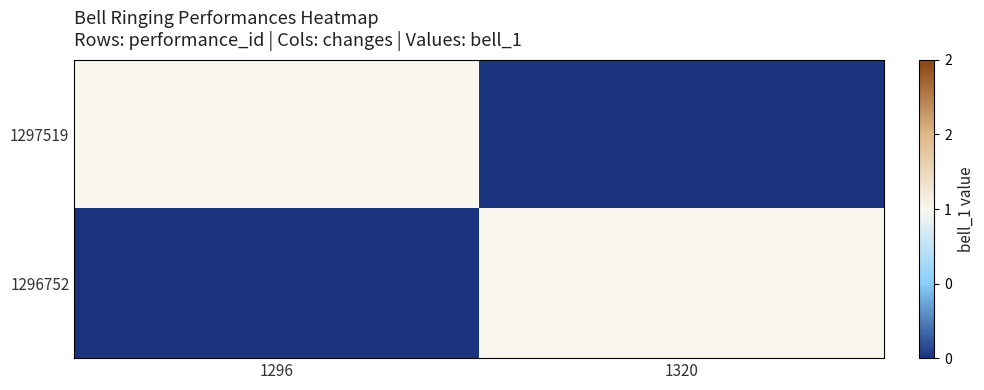

Reading left to right, what are all the values shown in this chart?

1297519: 1296=1	1320=0
1296752: 1296=0	1320=1